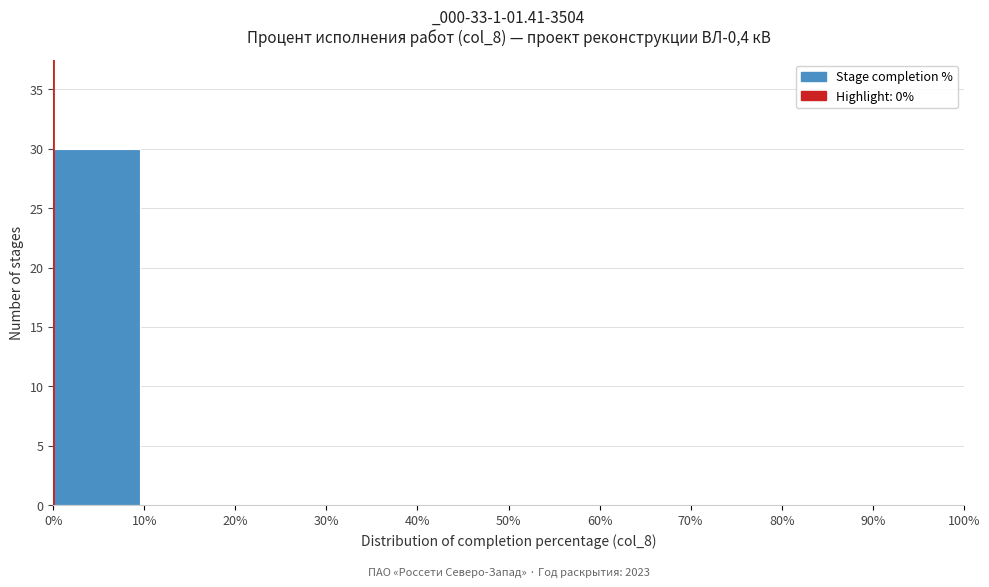

Which range on the x-axis has the tallest bar?

0% to 10%